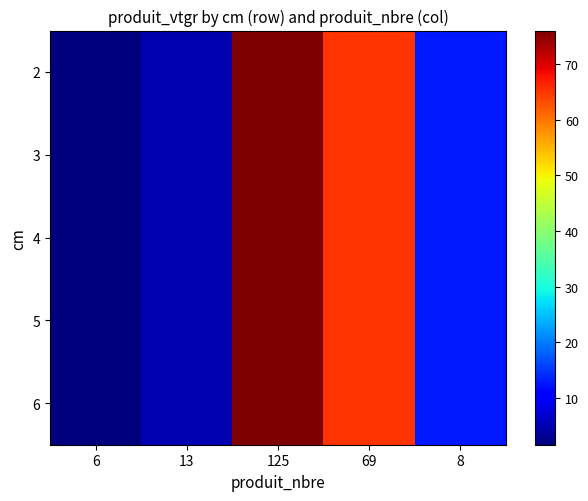

What is the total value across all series at 69?

326.4